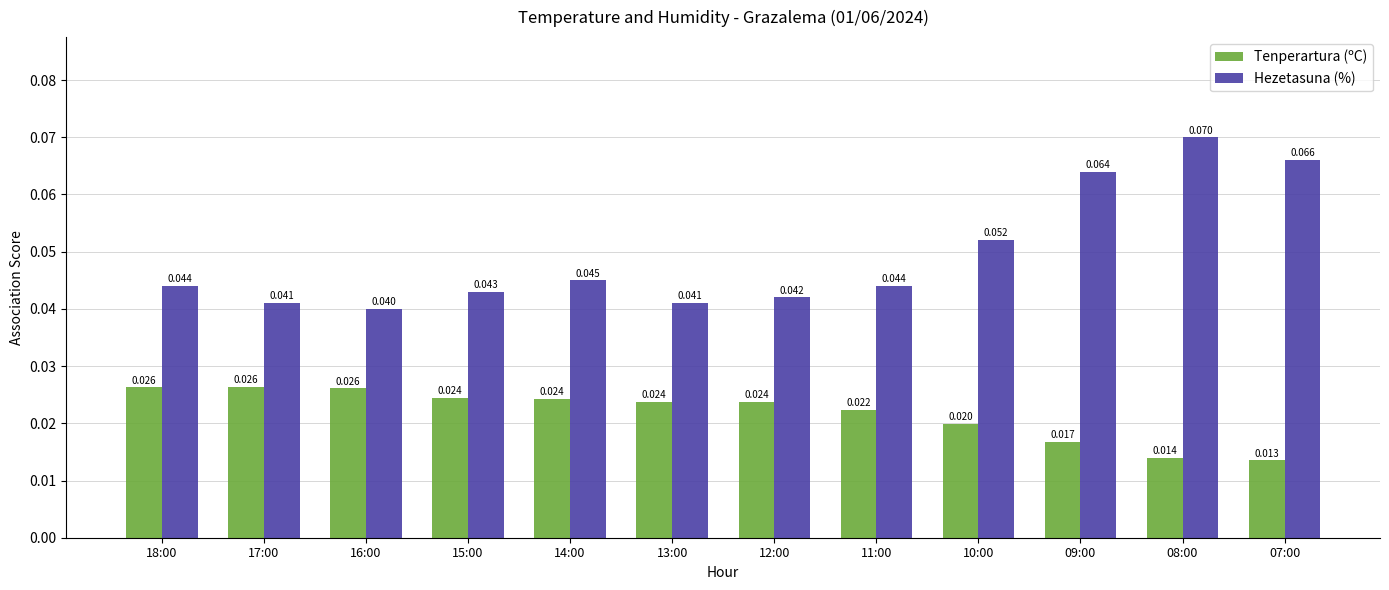

Does the chart contain stacked bars?

No